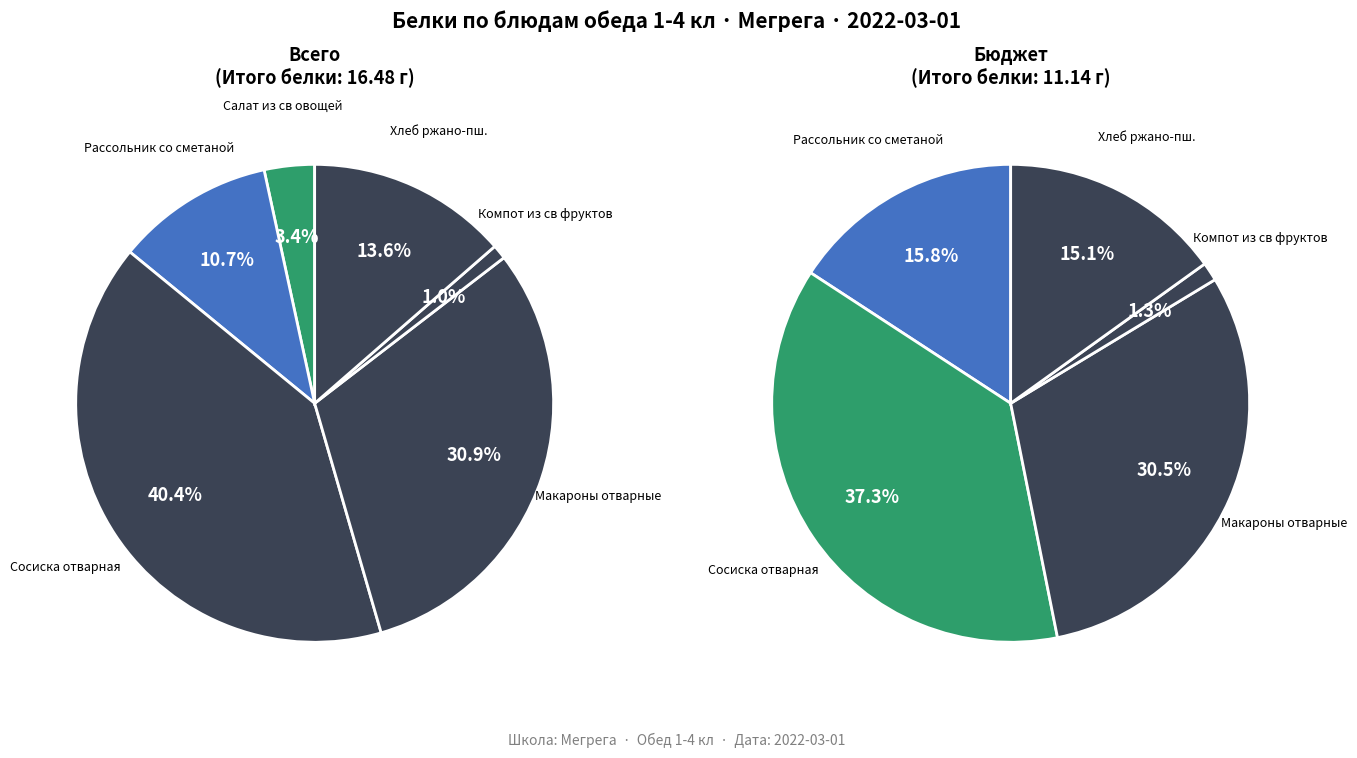

Is it true that Макароны отварные is 31% of the pie?

True